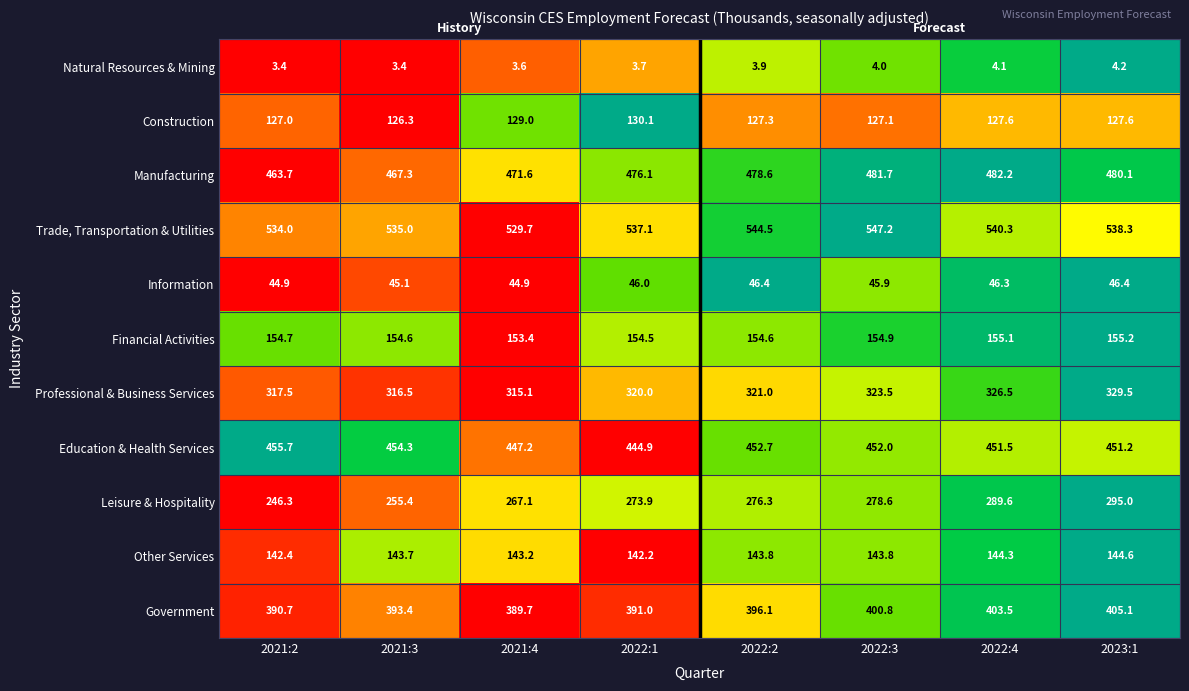

Which series changed the most between 2022:2 and 2022:3?

Government